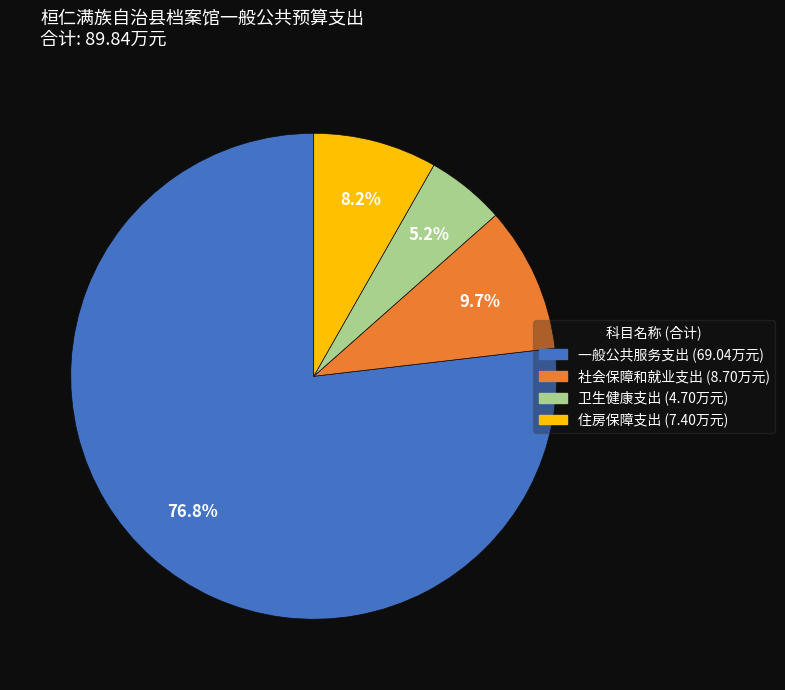

Which has a higher value, 住房保障支出 or 社会保障和就业支出?

社会保障和就业支出